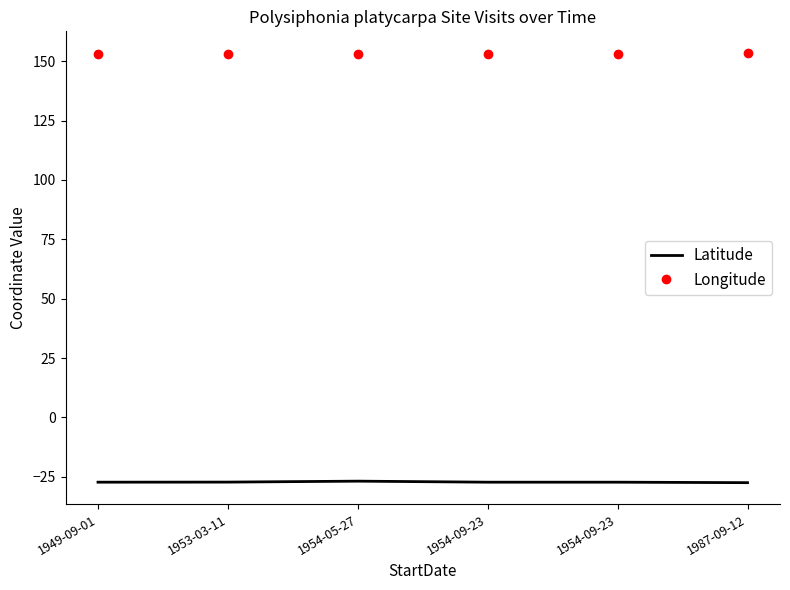

The value of Longitude at 1987-09-12 is 222.5. True or false?

False